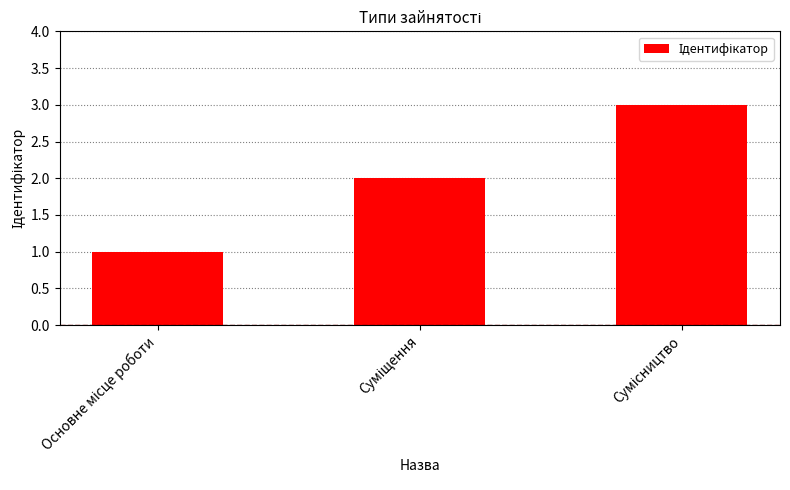

What is the sum of all values?

6